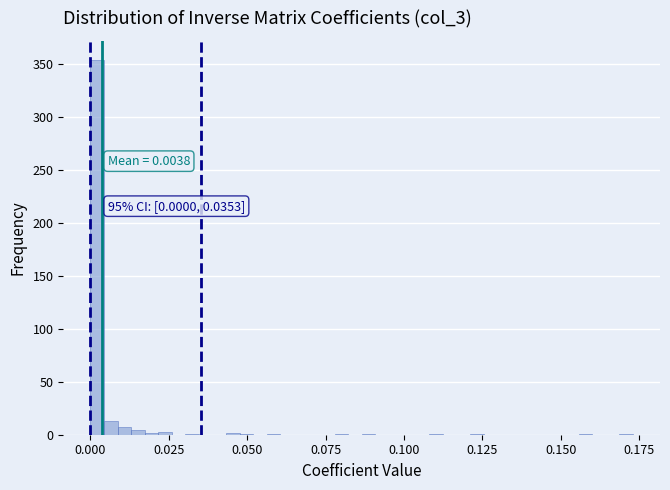

Around what value on the x-axis is the tallest bar? Give the approximate position of its centre, as read against the axis.

0.000